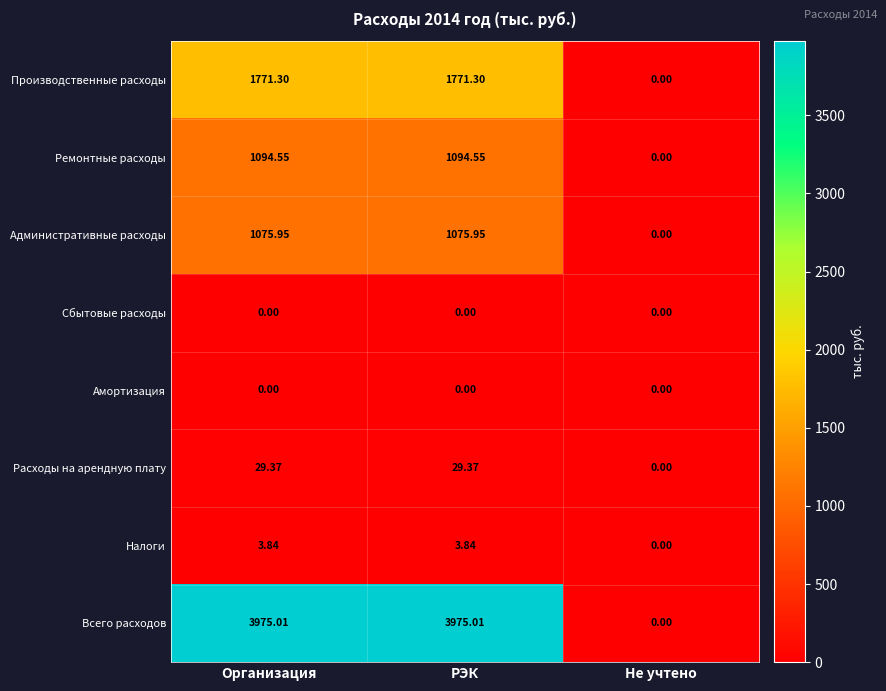

Where is Всего расходов nearest to the value 1987?

Не учтено